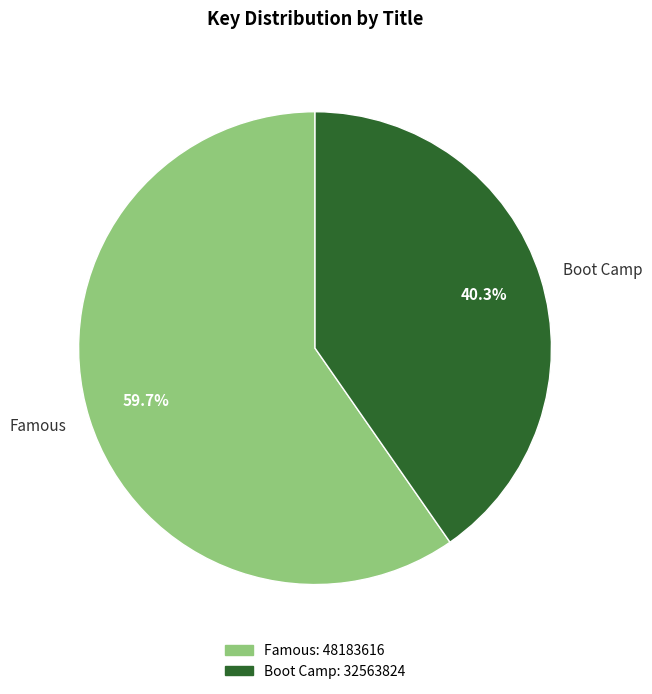

To the nearest percent, what is the difference between the largest and smallest slice percentages?

19%